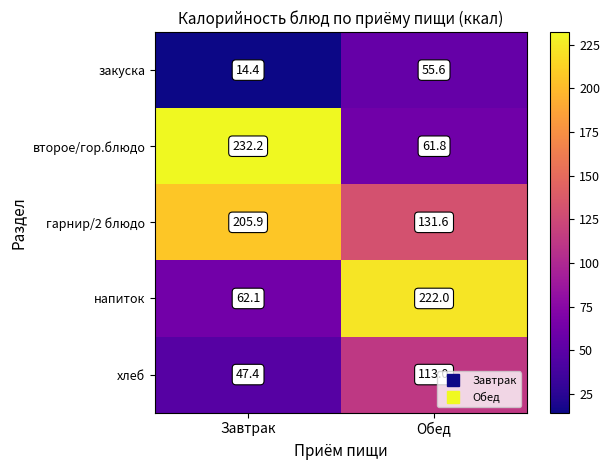

The value of хлеб at Обед is 113.0. True or false?

True